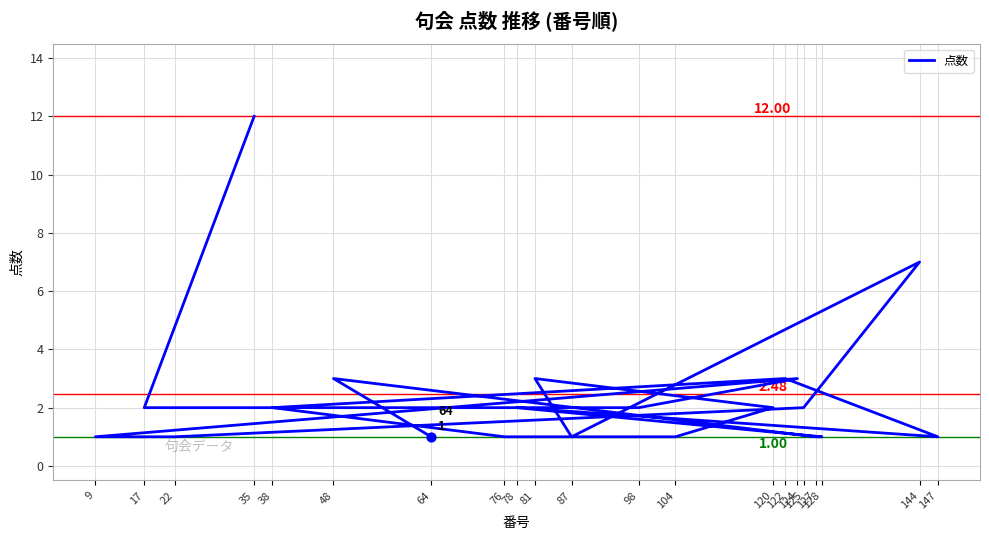

Between 9 and 48, which is larger?

48